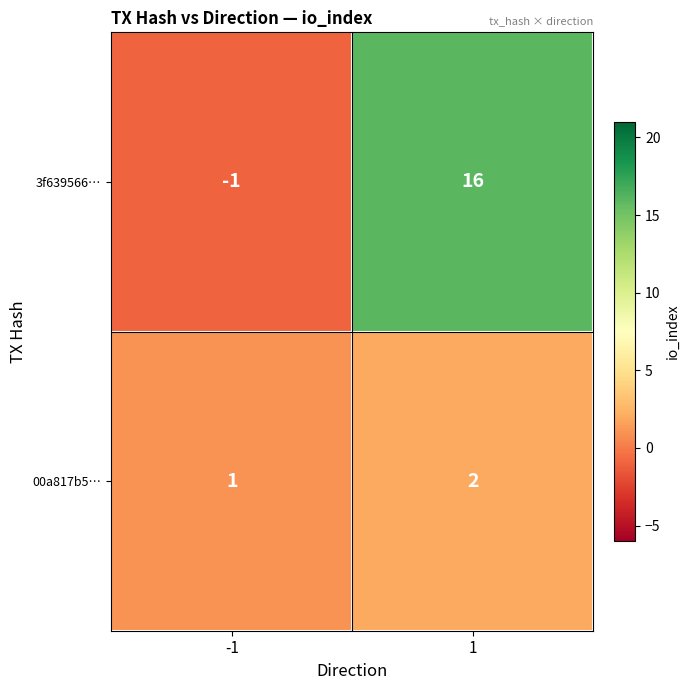

Is it true that 3f639566… equals -1 at -1?

True